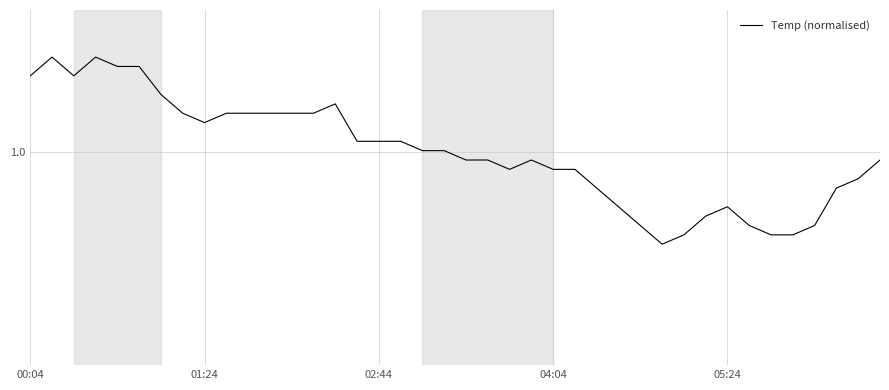

Does the chart have visible grid lines?

Yes